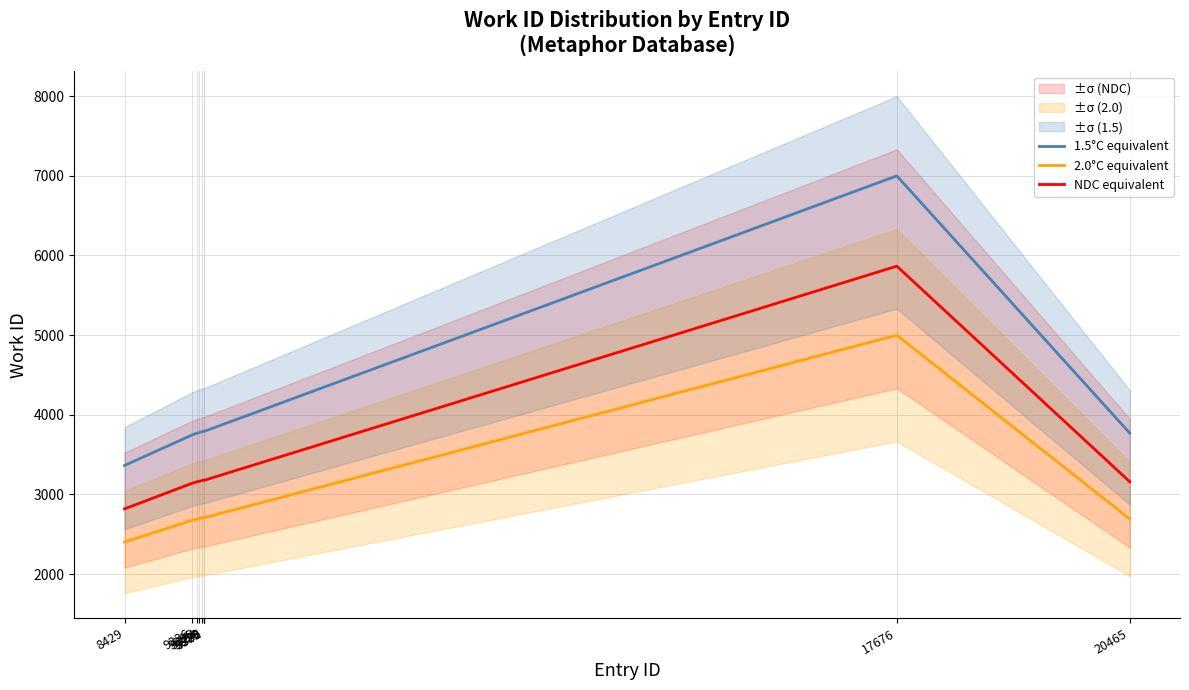

Reading left to right, what are all the values shown in this chart?

1.5°C equivalent: 3364.2	3746.4	3769.5	3776.9	3787.4	3793.7	3793.7	3793.7	6999.3	3770.6
2.0°C equivalent: 2403.0	2676.0	2692.5	2697.8	2705.2	2709.8	2709.8	2709.8	4999.5	2693.2
NDC equivalent: 2819.5	3139.8	3159.2	3165.4	3174.2	3179.4	3179.4	3179.4	5866.1	3160.1